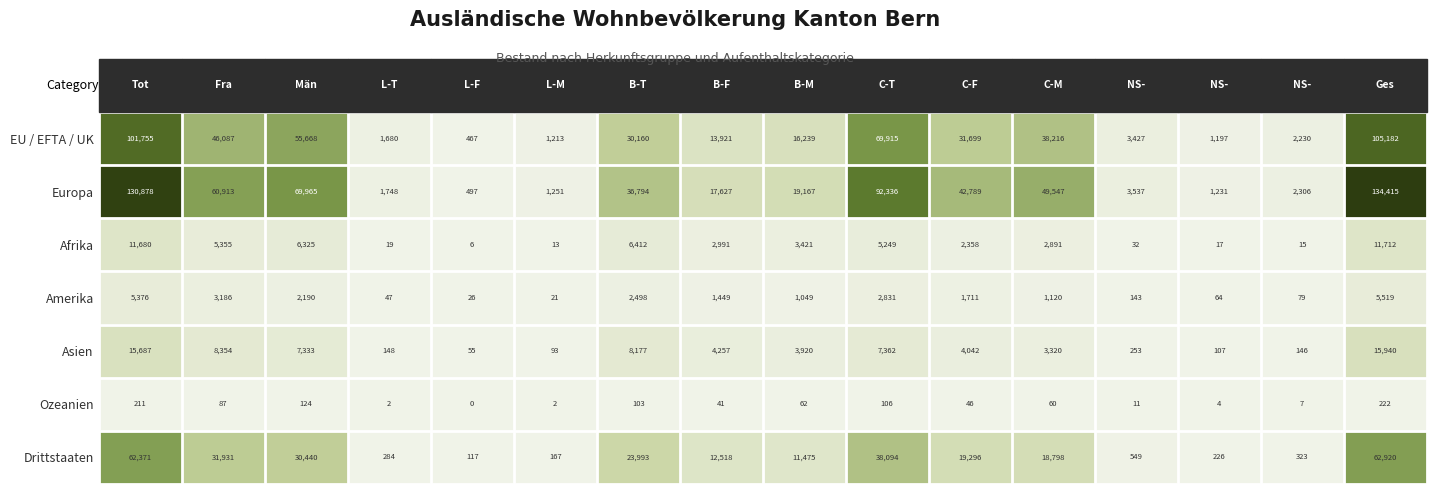

What is the greatest value displayed?

134415